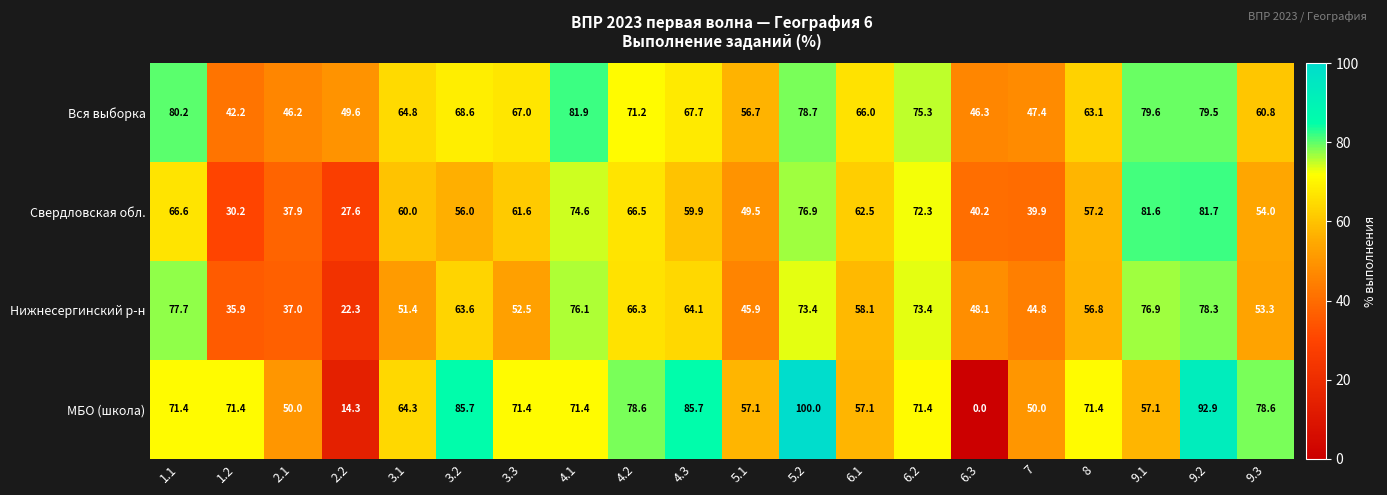

Rank the series by their maximum value, from lowest to highest.

Нижнесергинский р-н, Свердловская обл., Вся выборка, МБО (школа)